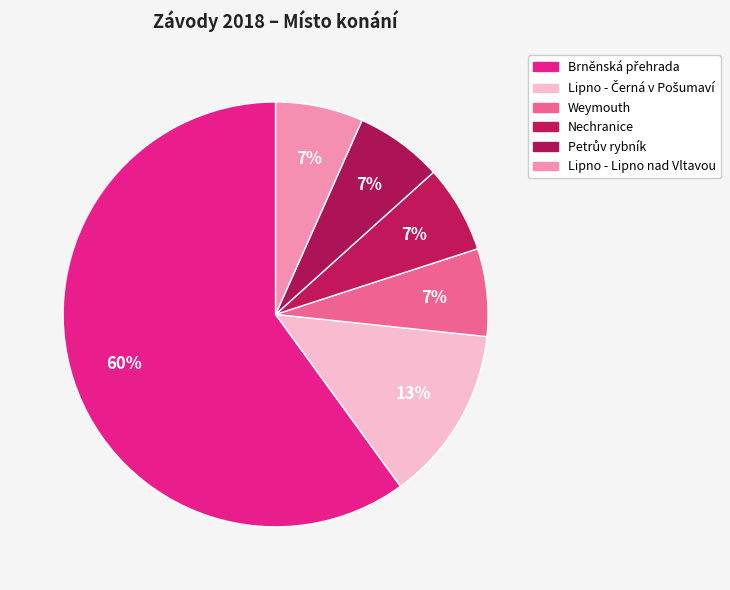

Count the number of slices in the pie.

6